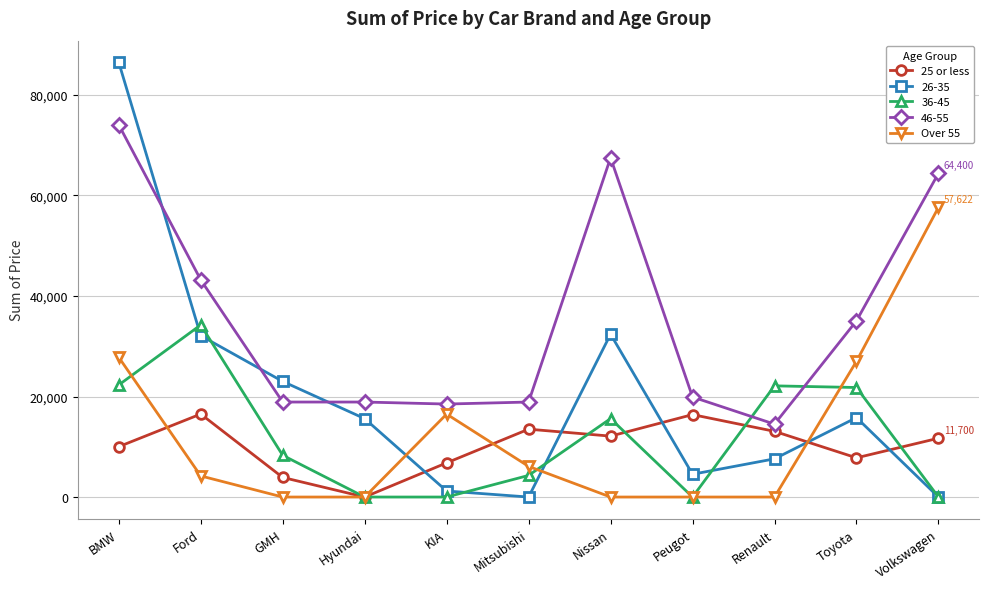

Where does the Over 55 series first go above 4200?

BMW